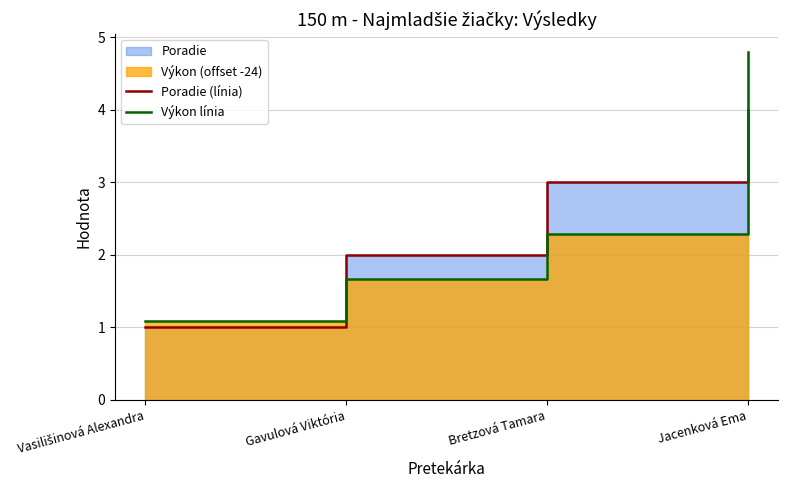

What is the spread (max minus min) of values at Bretzová Tamara?

0.7